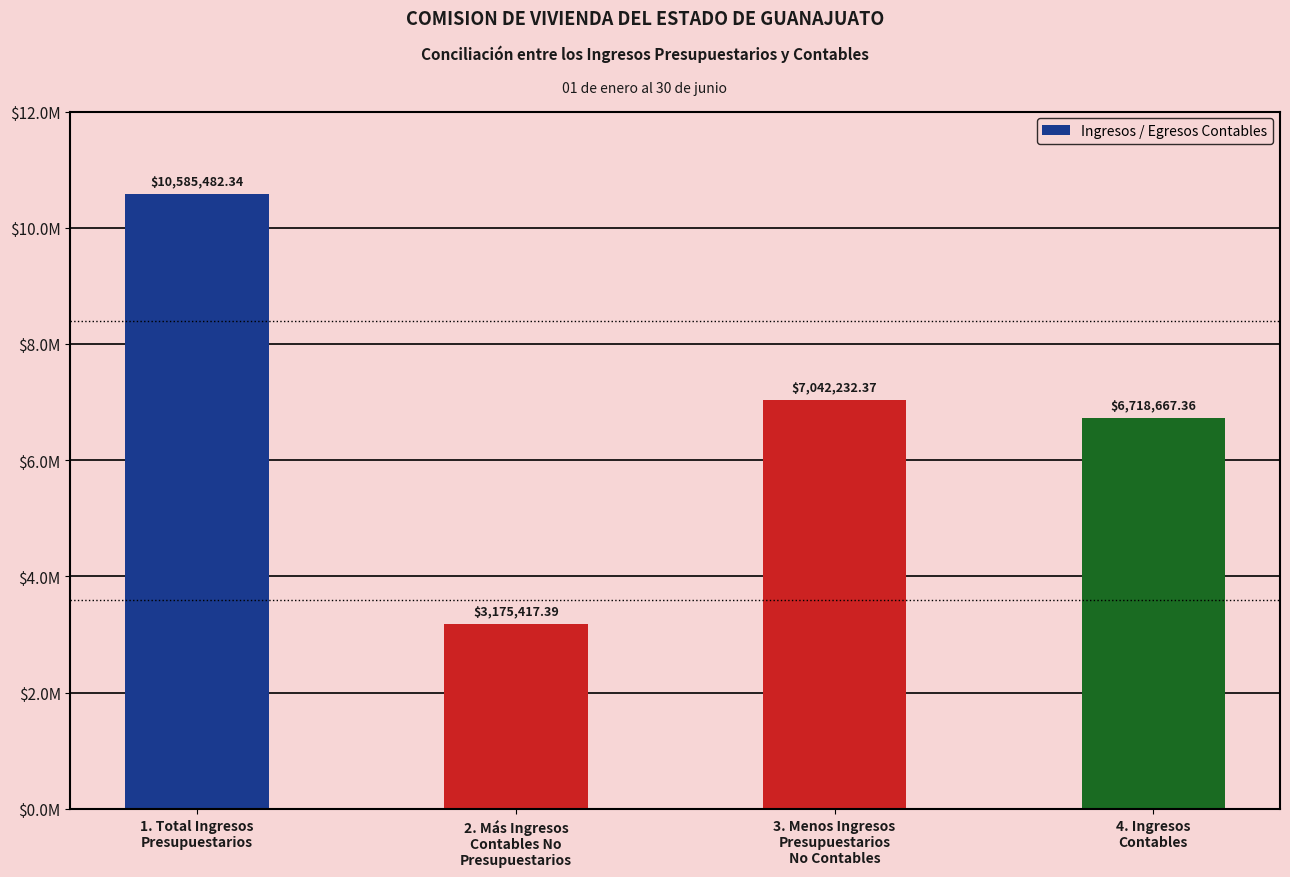

List the labels in order of value, largest first.

1. Total Ingresos
Presupuestarios, 3. Menos Ingresos
Presupuestarios
No Contables, 4. Ingresos
Contables, 2. Más Ingresos
Contables No
Presupuestarios